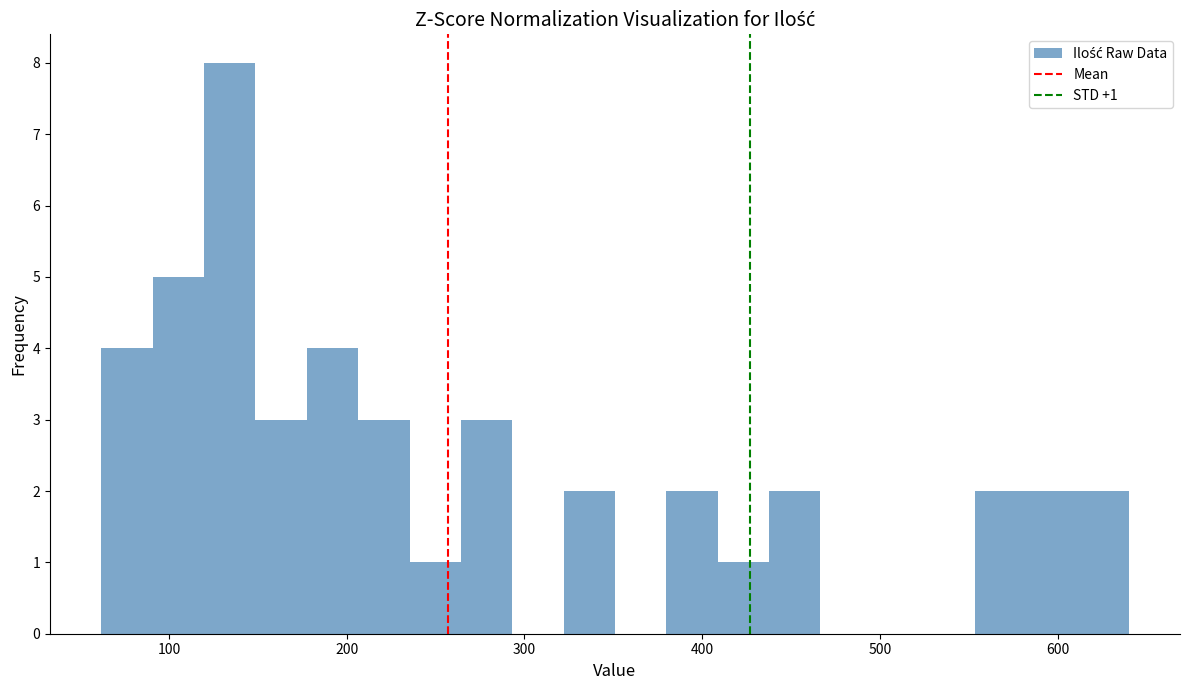

Around what value on the x-axis is the tallest bar? Give the approximate position of its centre, as read against the axis.

130